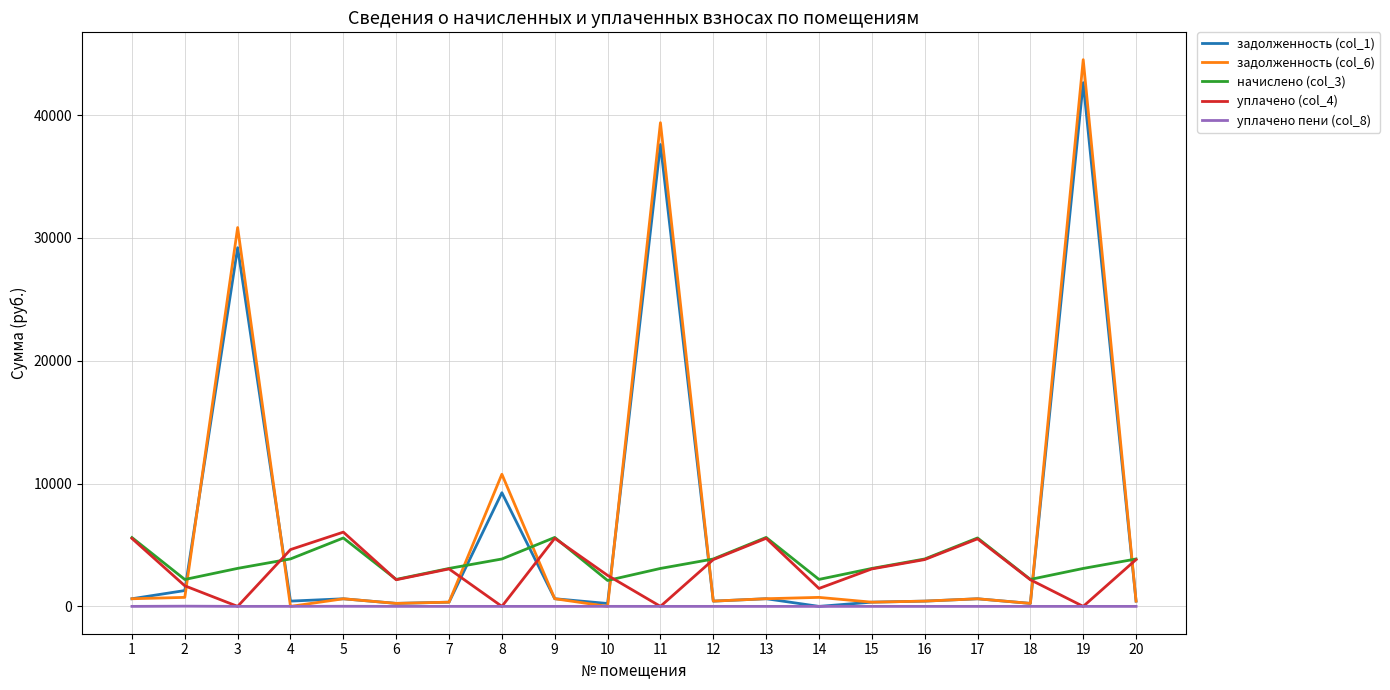

Where is the first local minimum for начислено (col_3)?

2